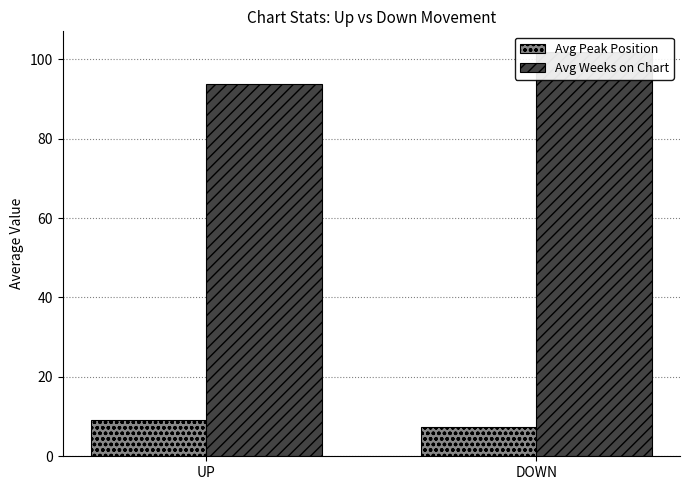

How many data points in Avg Peak Position are less than 9?

1